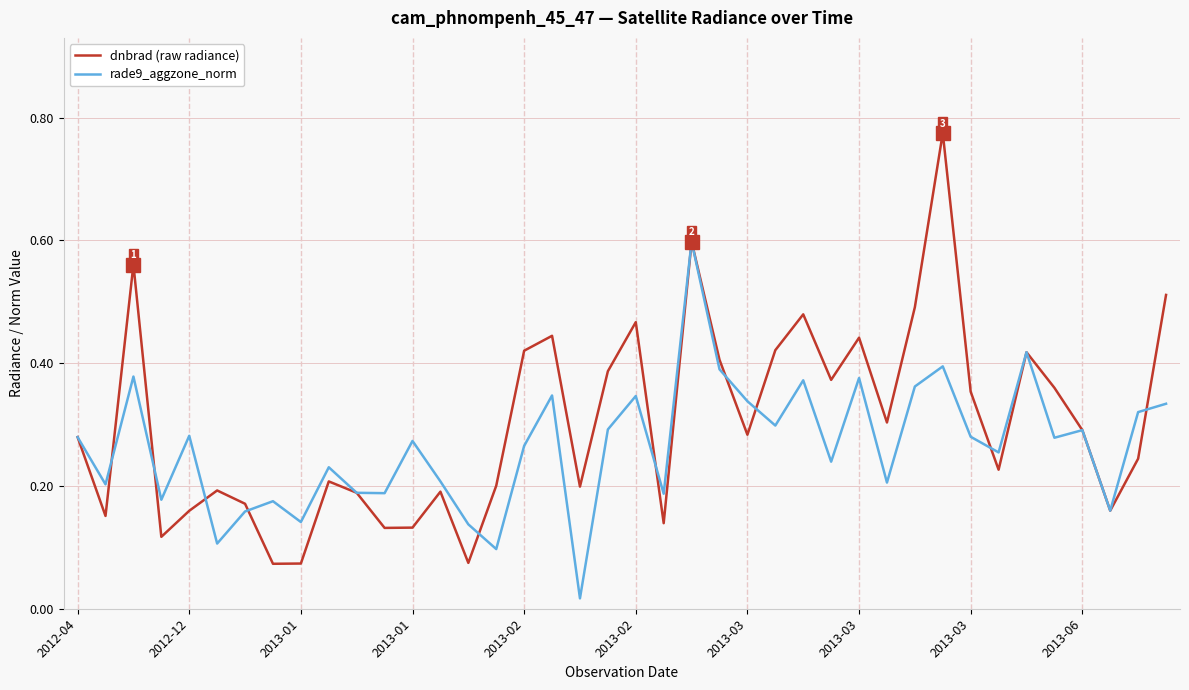

Which series has the largest range (max minus min)?

dnbrad (raw radiance)